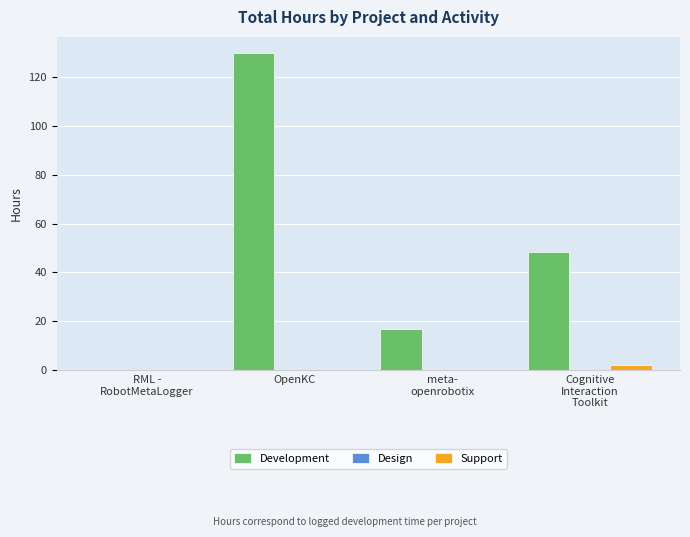

Count the number of data series in this chart.

3